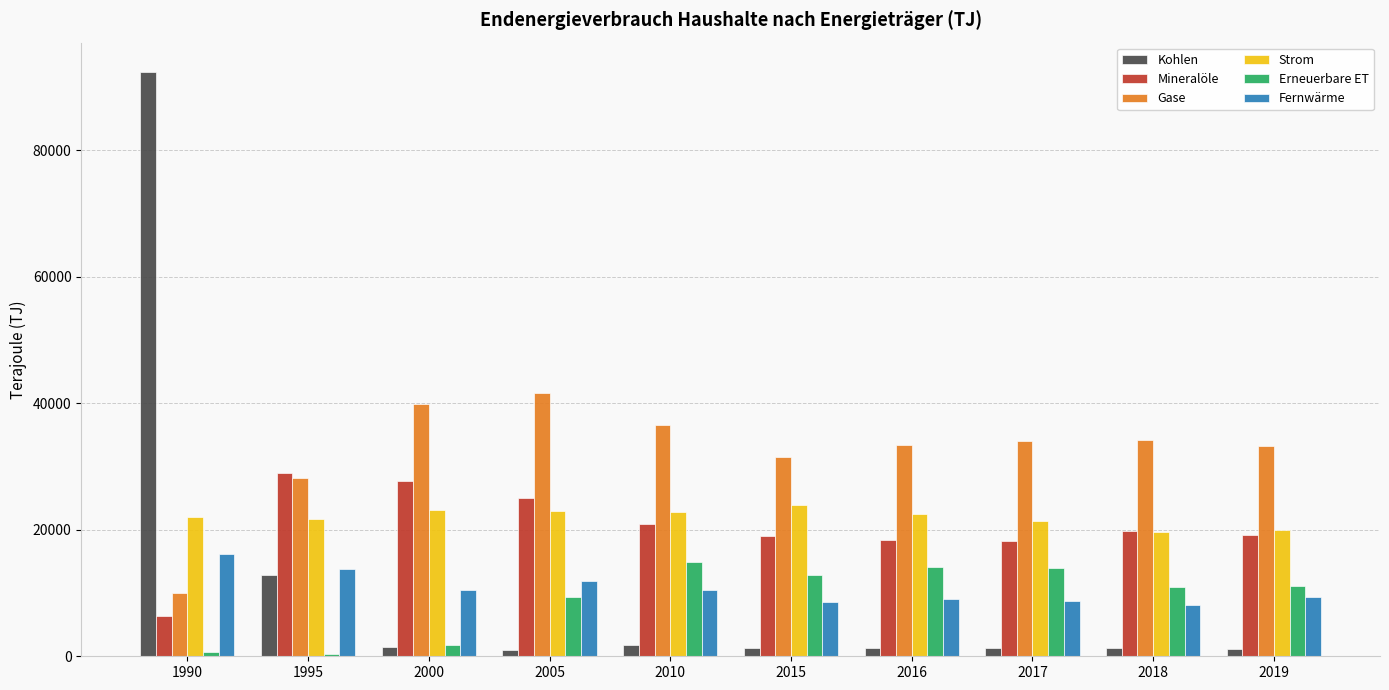

How many categories are shown in the chart?

10